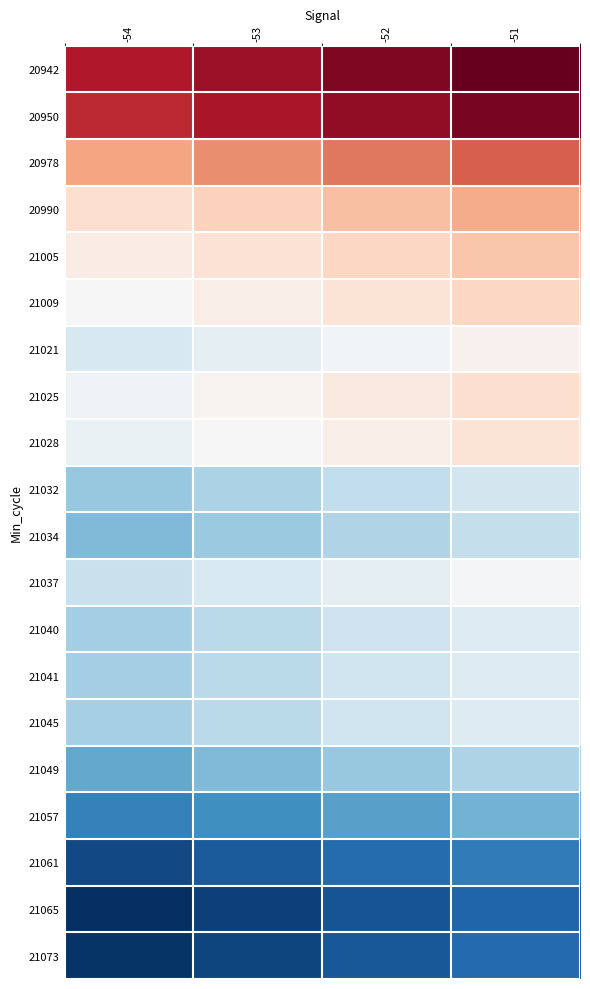

At which category is the sum across all series the highest?

-51